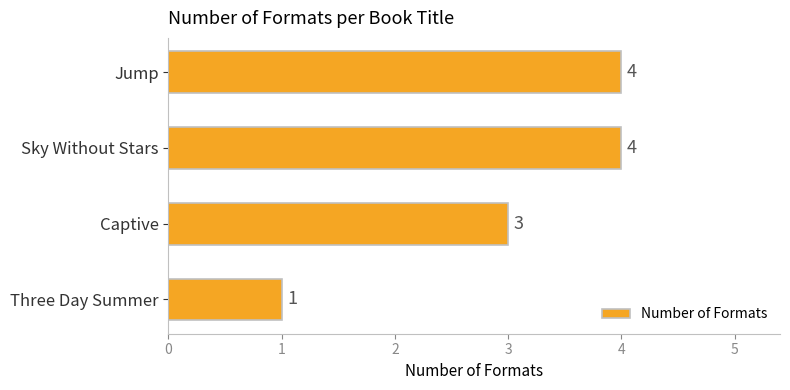

What is the change in value from Jump to Three Day Summer?

-3